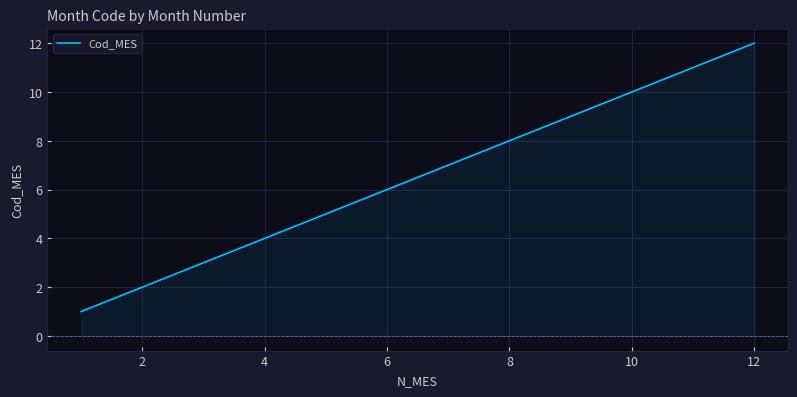

What is the difference between the maximum and minimum values?

11